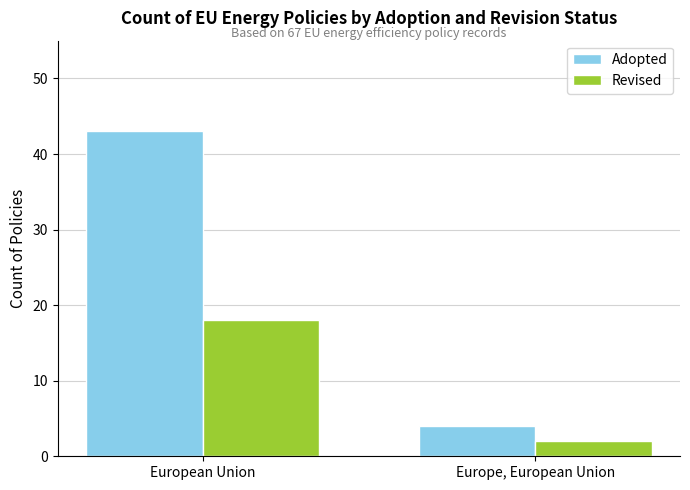

What is the highest value of the Adopted series?

43